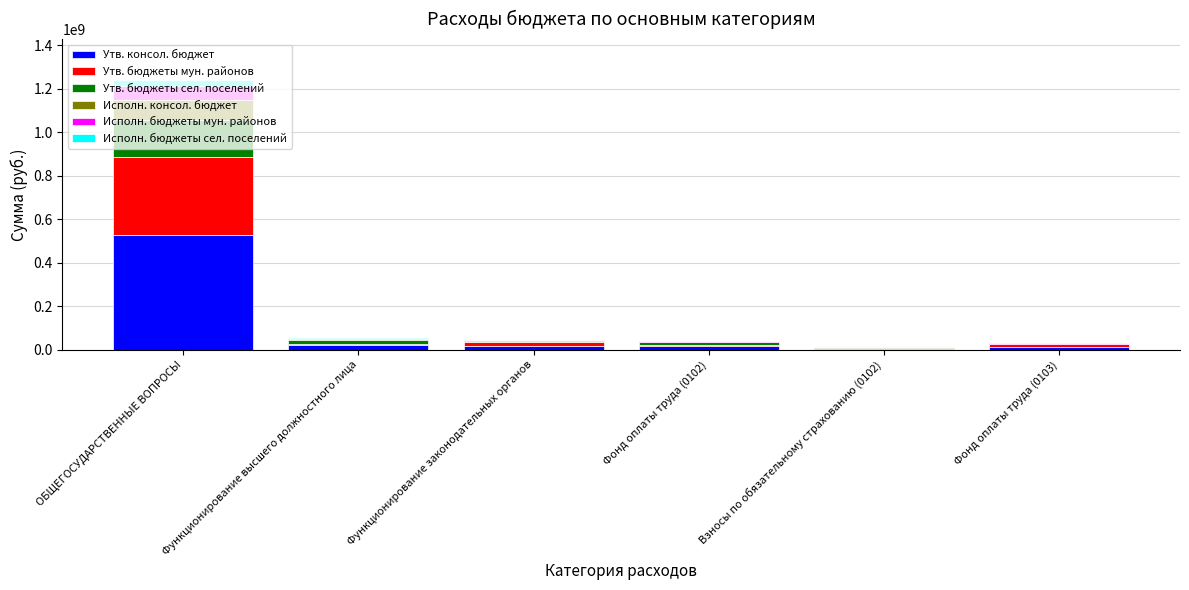

At which category is the sum across all series the highest?

ОБЩЕГОСУДАРСТВЕННЫЕ ВОПРОСЫ